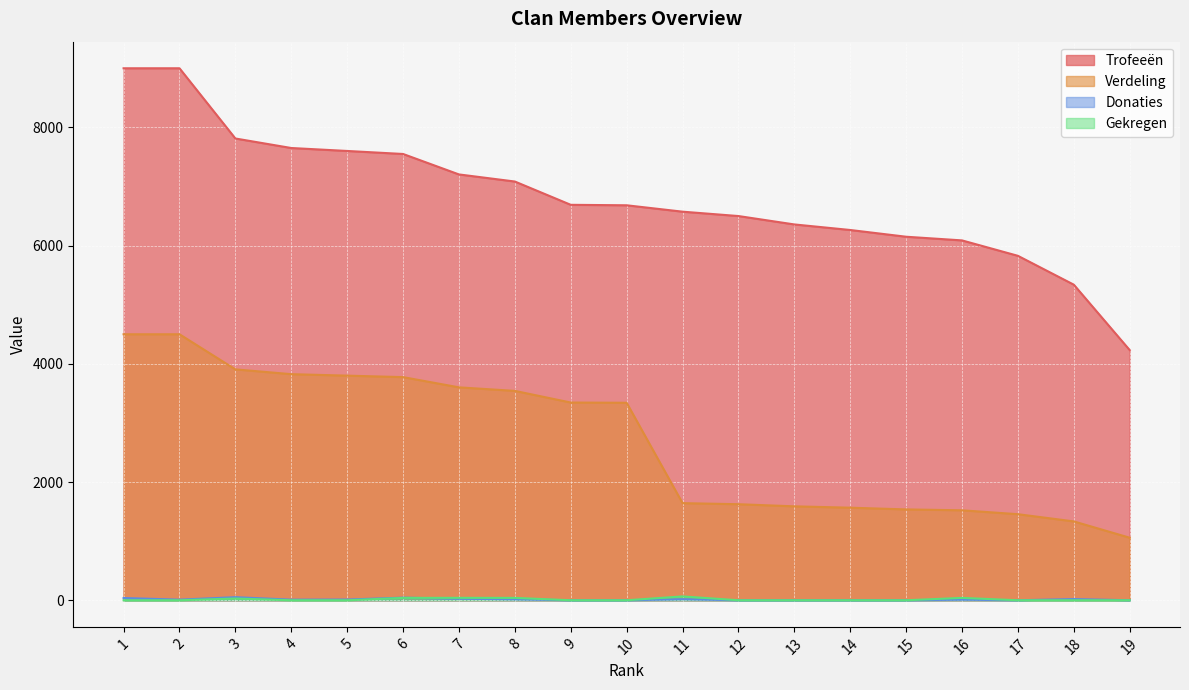

Does the chart display data point markers on the line(s)?

No